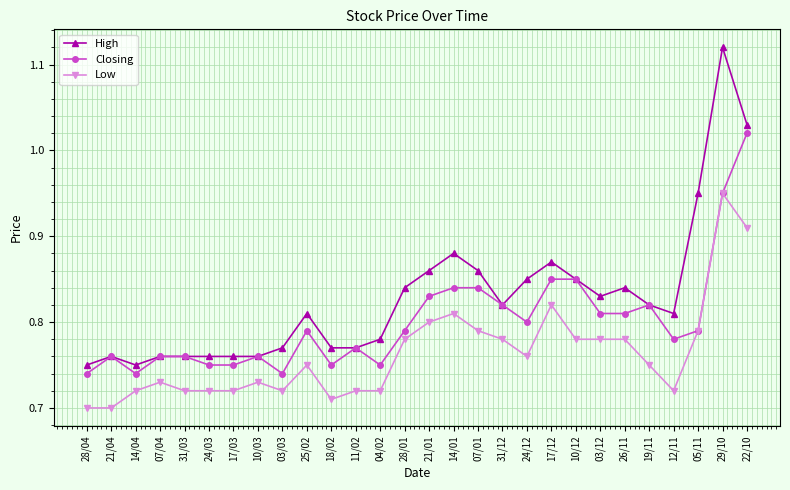

At which category does High reach its first local peak?

21/04